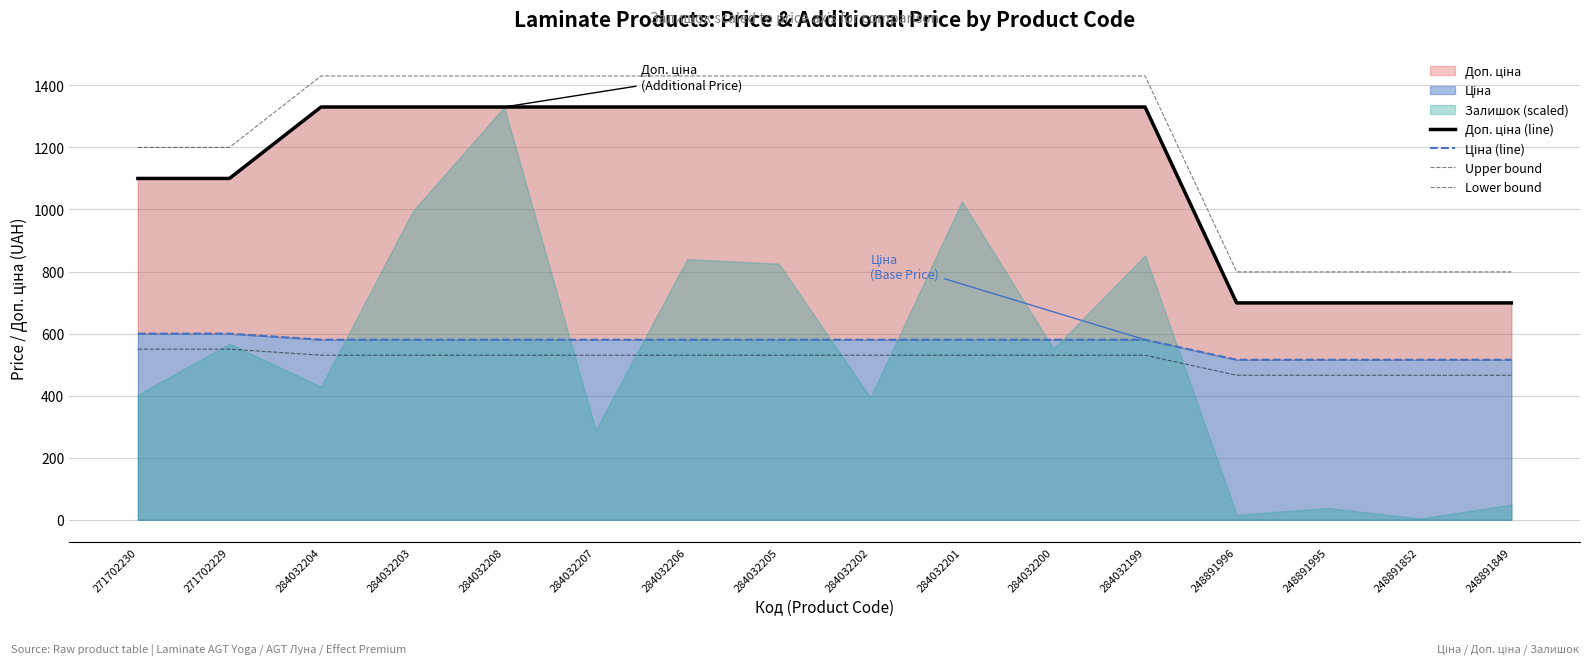

Which category has the highest value across all series?

284032204